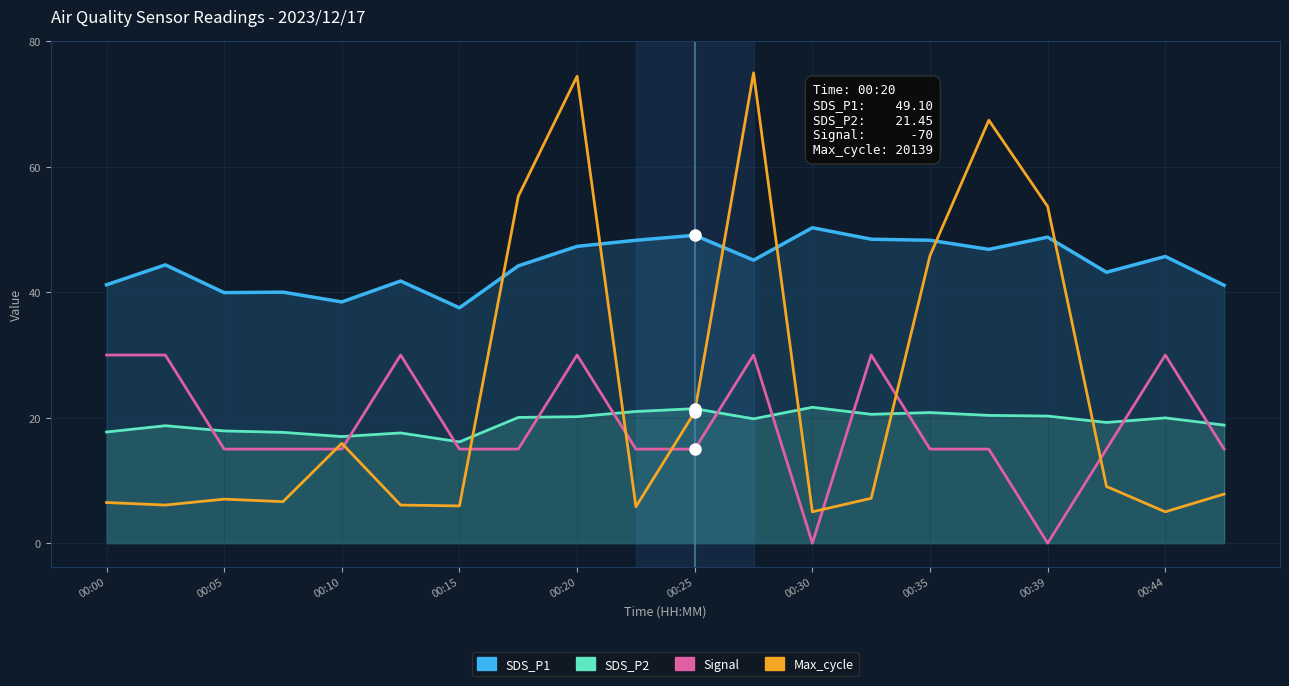

What are all the series names shown in the legend?

SDS_P1, SDS_P2, Signal, Max_cycle